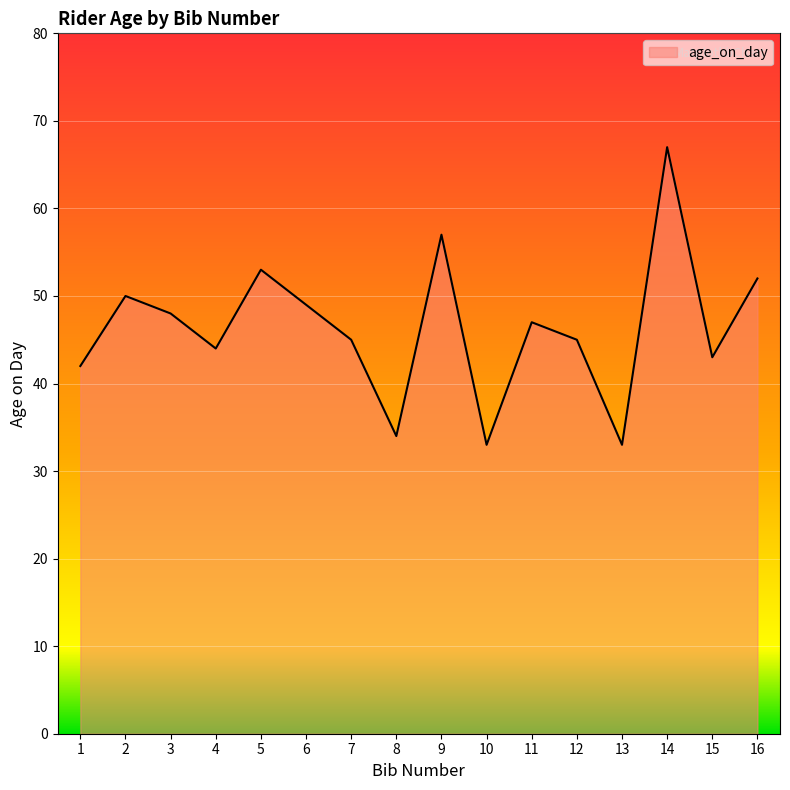

What value does the data have at 16?

52